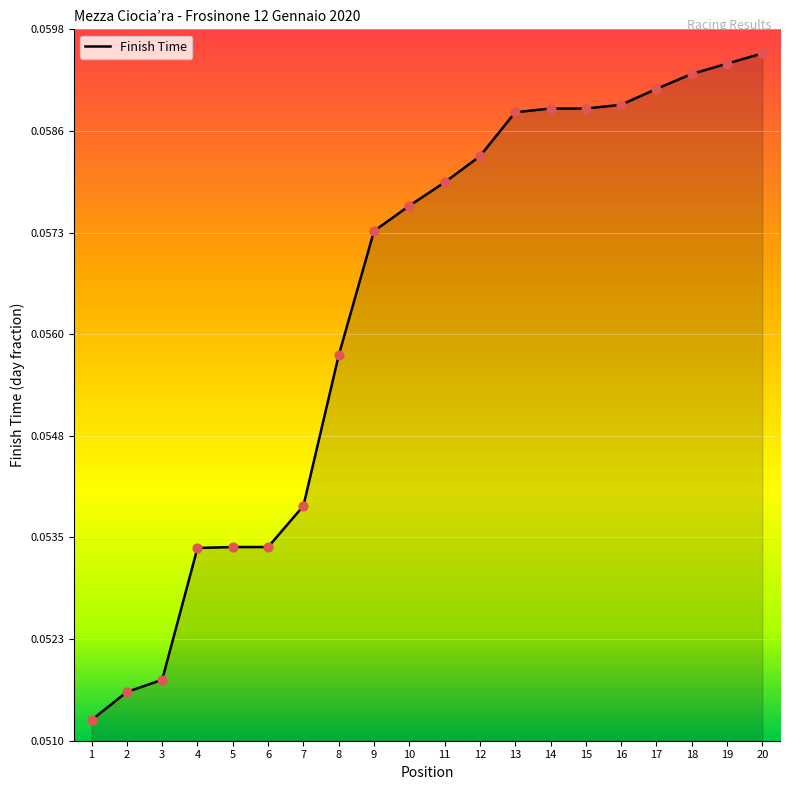

Between 13 and 11, which is larger?

13